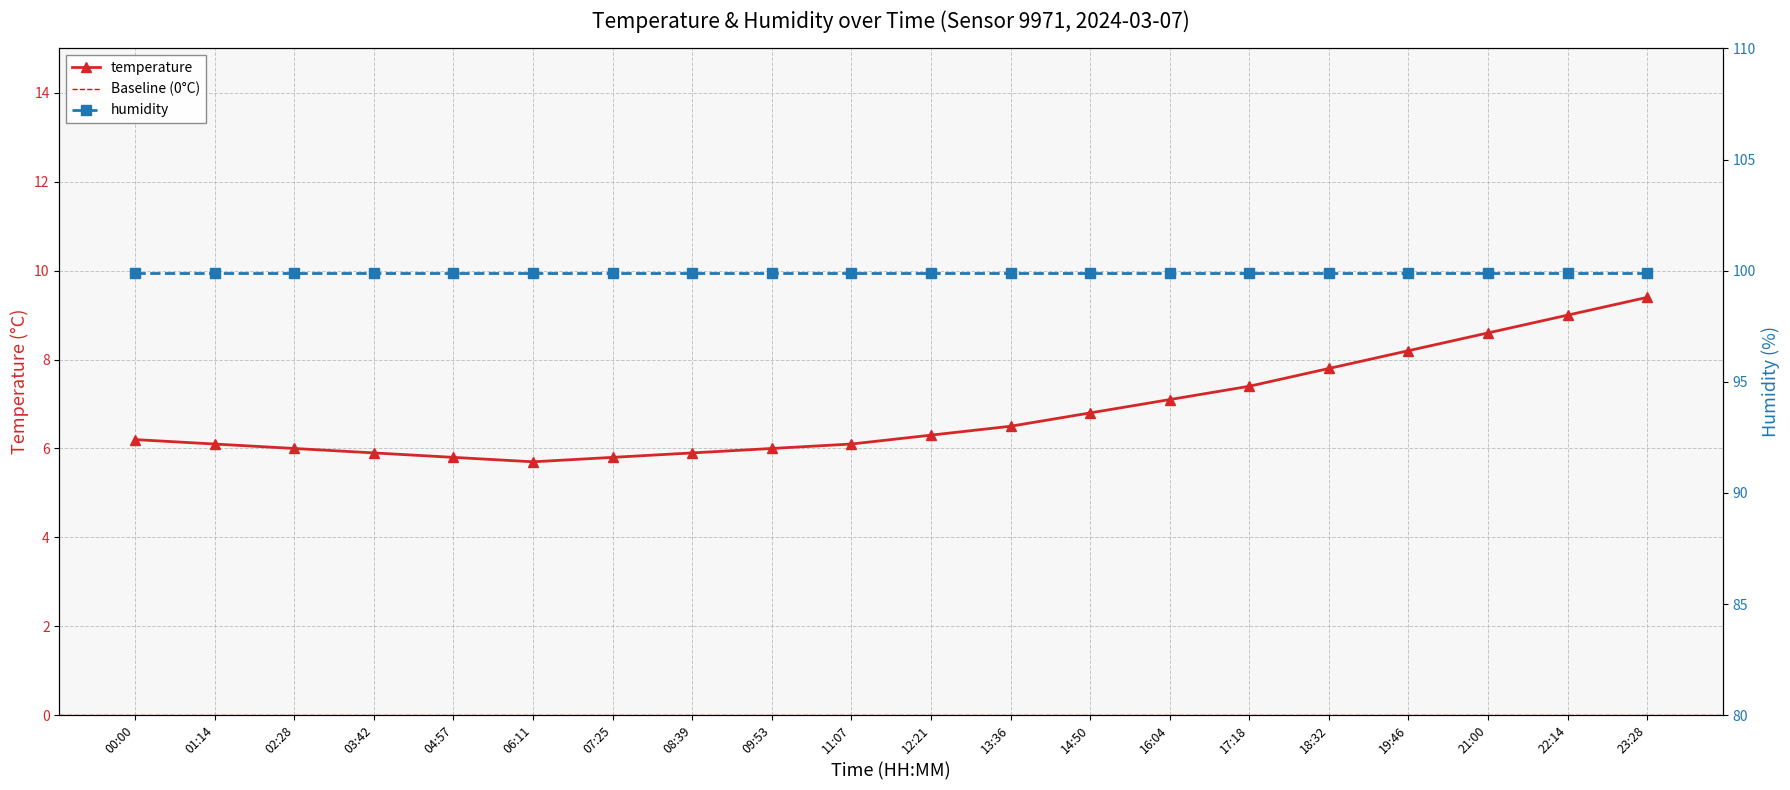

How many points are lower than both their immediate neighbors (excluding endpoints)?

1